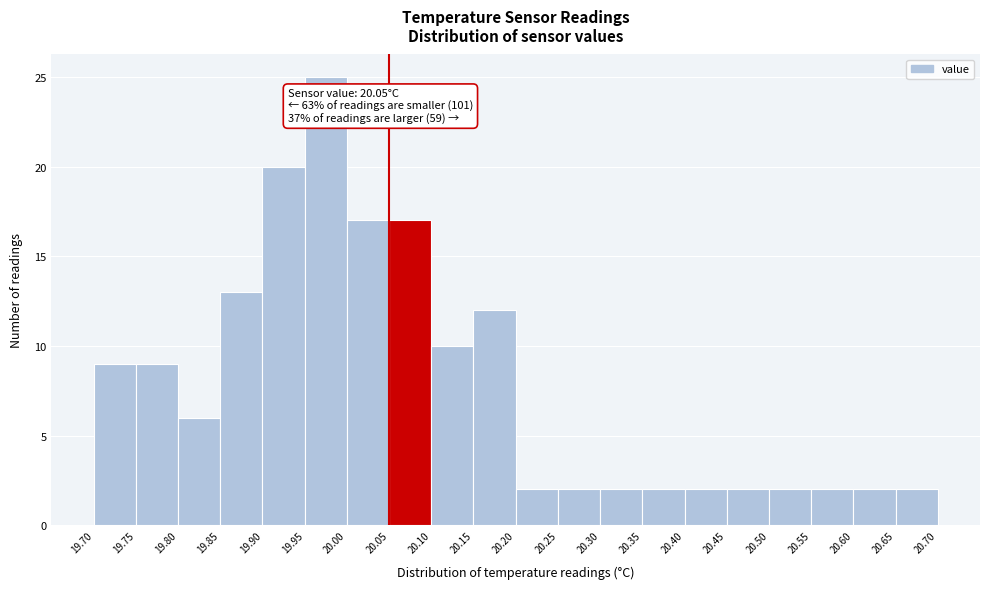

Which range on the x-axis has the tallest bar?

19.95 to 20.00